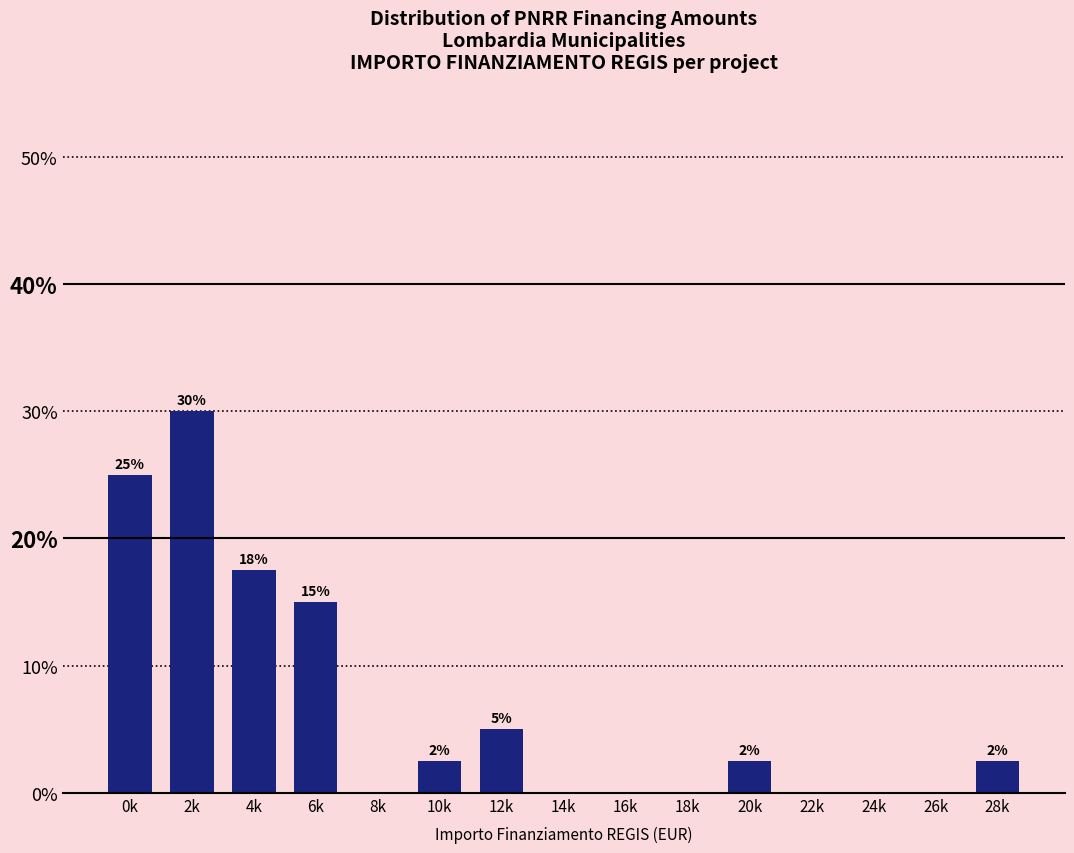

What is the greatest value displayed?

30.0